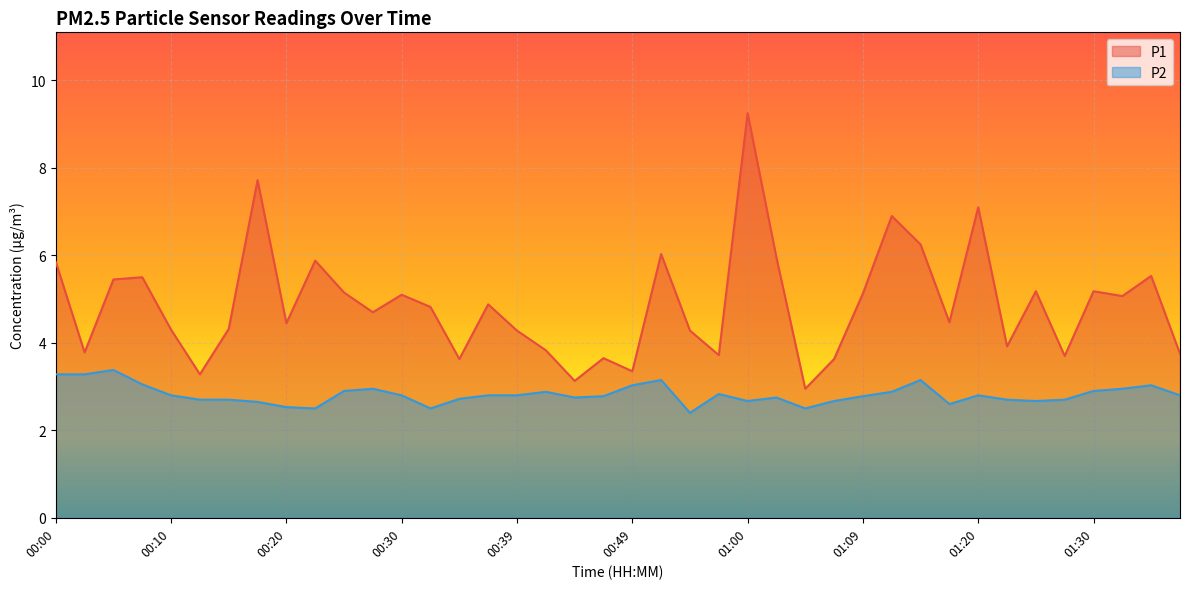

True or false: P2 and P1 intersect in this chart.

False